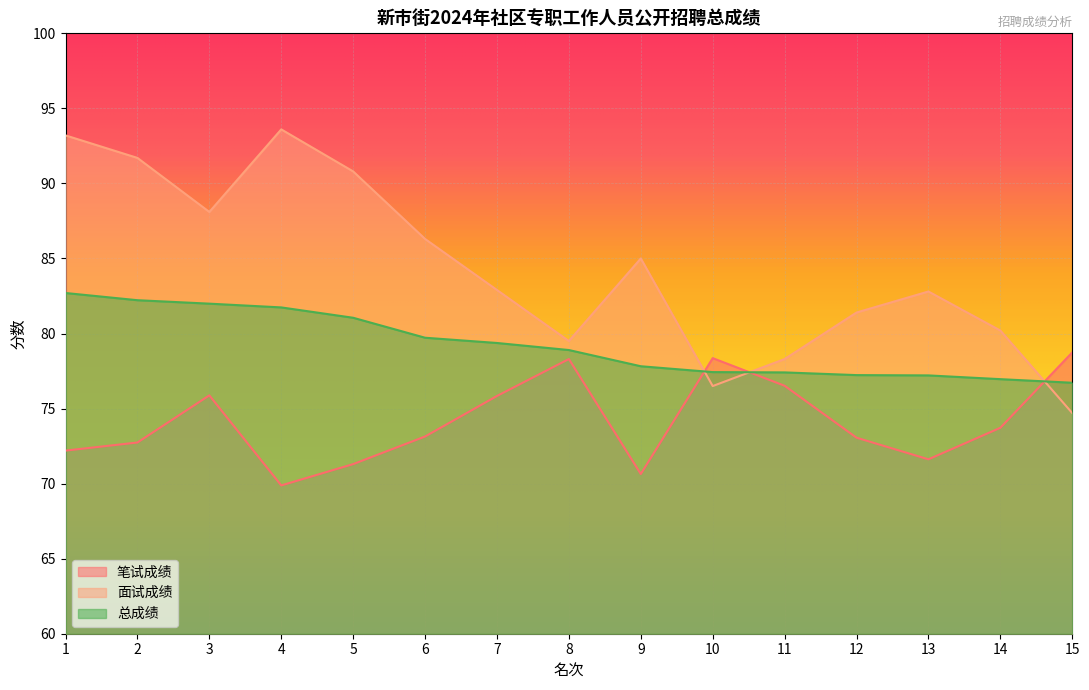

Which series ends up on top after the final intersection of 总成绩 and 笔试成绩?

笔试成绩